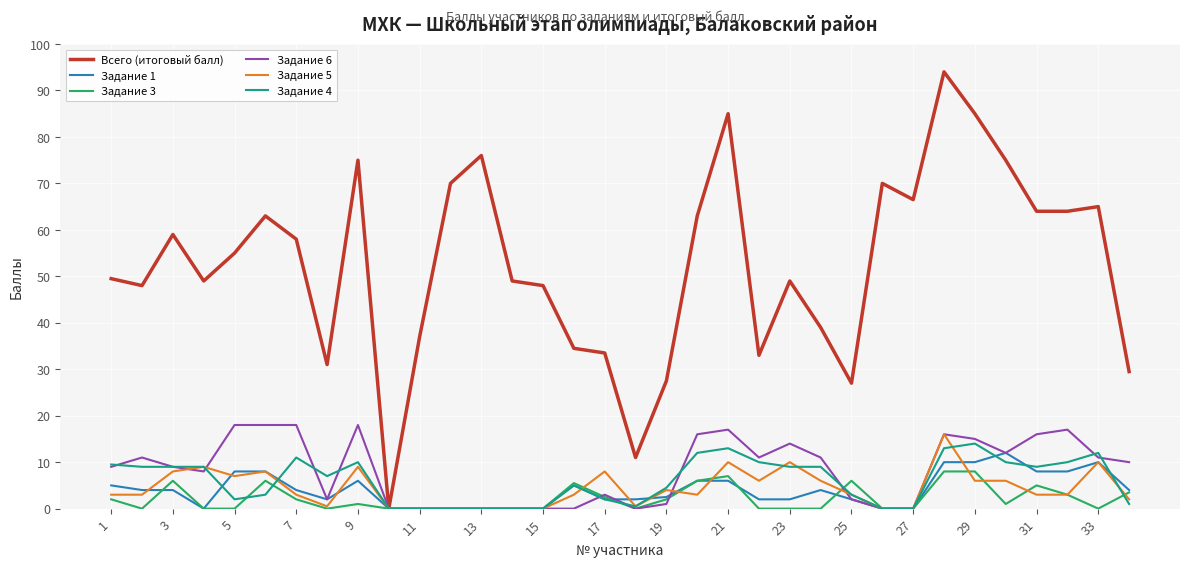

Is this an area chart (filled region under the line)?

No